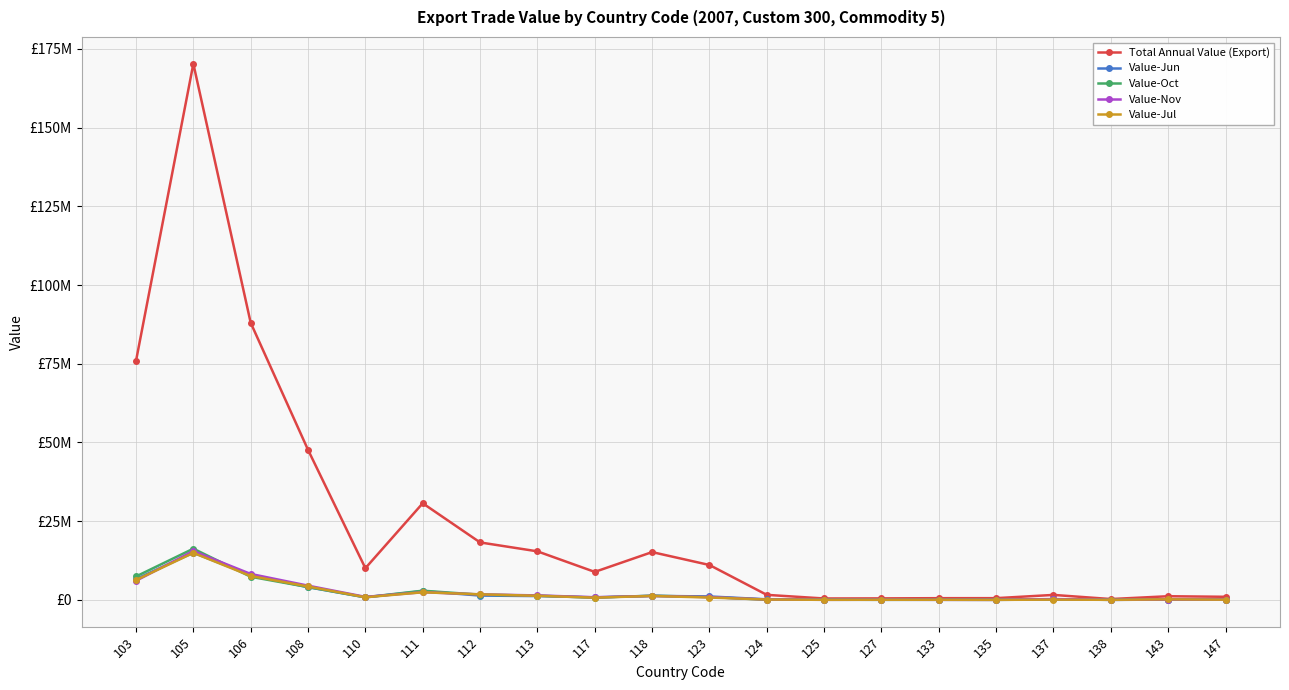

Reading left to right, transcribe all the data shown in this chart.

Total Annual Value (Export): 75884134	170269992	88011271	47655810	10072710	30691350	18257552	15424739	8896113	15187299	11086900	1603738	453252	484477	550326	557787	1584804	275230	1167178	988612
Value-Jun: 6623376	14983276	7838947	4042141	807576	2800301	1378169	1214367	808710	1281659	1093225	190444	42068	26114	26678	11450	140549	32020	107947	119852
Value-Oct: 7440952	16274928	7352164	4079375	841222	2925125	1648958	1359344	718730	1347020	921004	61272	77285	34290	57402	67208	154576	23435	84161	115074
Value-Nov: 6063355	15525388	8245873	4527996	964635	2444396	1749022	1427730	848420	1254210	903006	128414	29591	64935	28750	29006	260484	20520	102730	100741
Value-Jul: 6313430	14938911	7600221	4268294	842237	2421061	1774458	1307671	719680	1252025	756688	121316	34114	51876	49795	16587	93614	31918	177403	71381